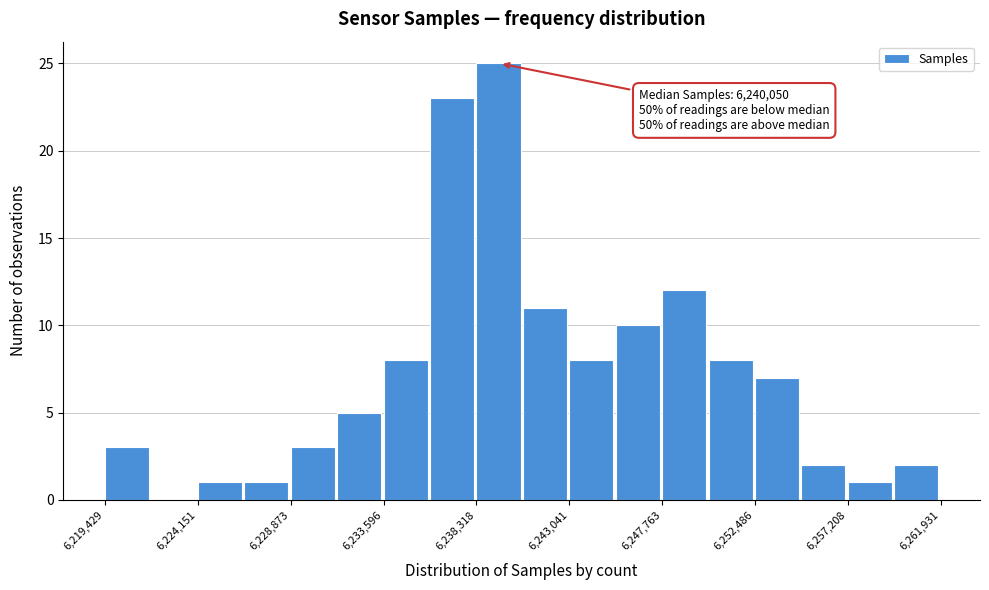

Over which range of the x-axis is the bar tallest?

6238500 to 6240500